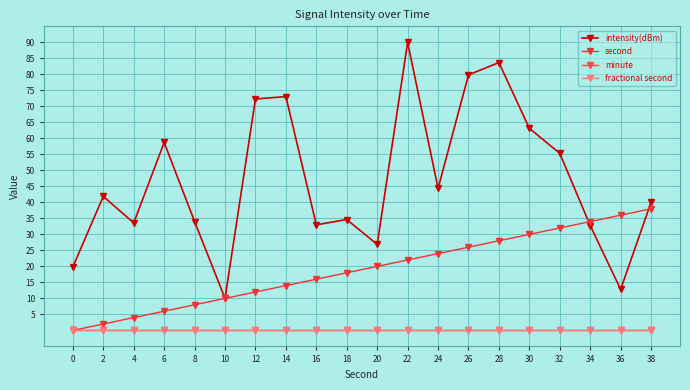

What is the sum of all second values?

380.0